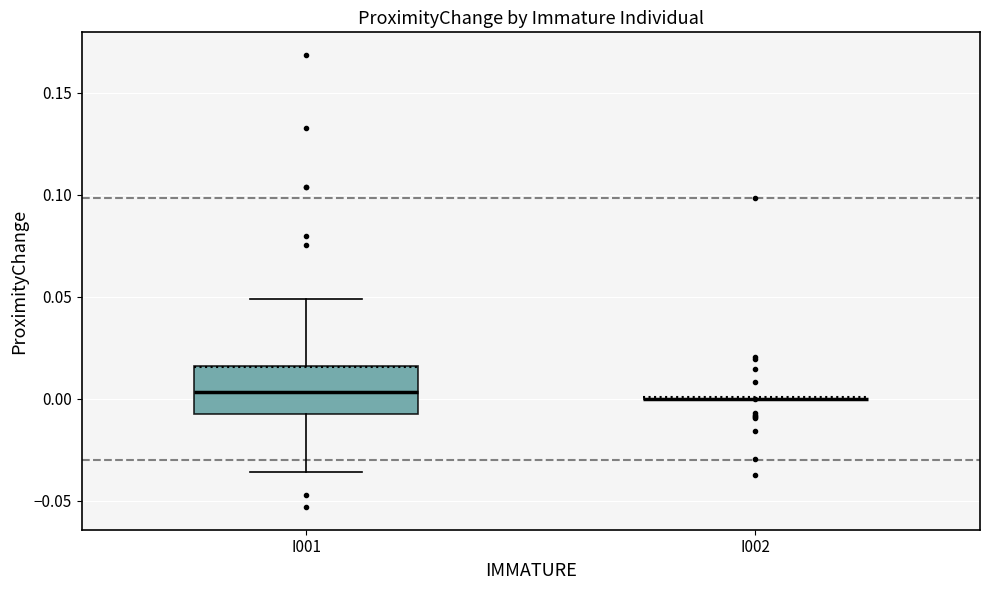

Where is the upper edge of the box for I001 on the y-axis? The values are not printed on the chart, so give them approximately, as read against the axis.

0.015